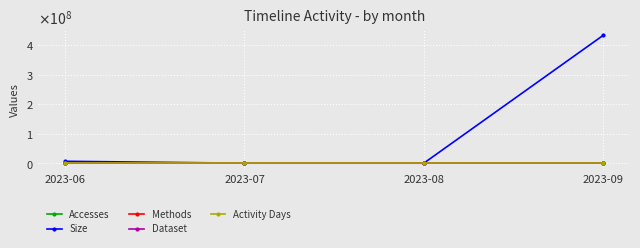

List the labels in order of Methods value, largest first.

2023-06, 2023-09, 2023-07, 2023-08